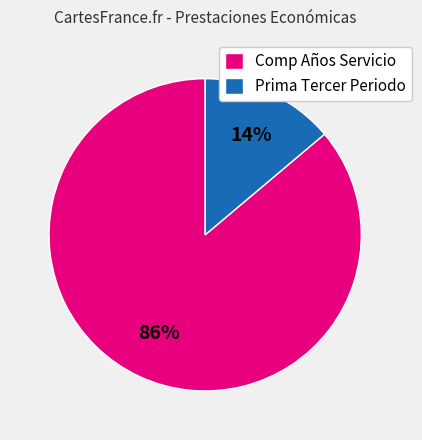

How many segments does this pie chart have?

2